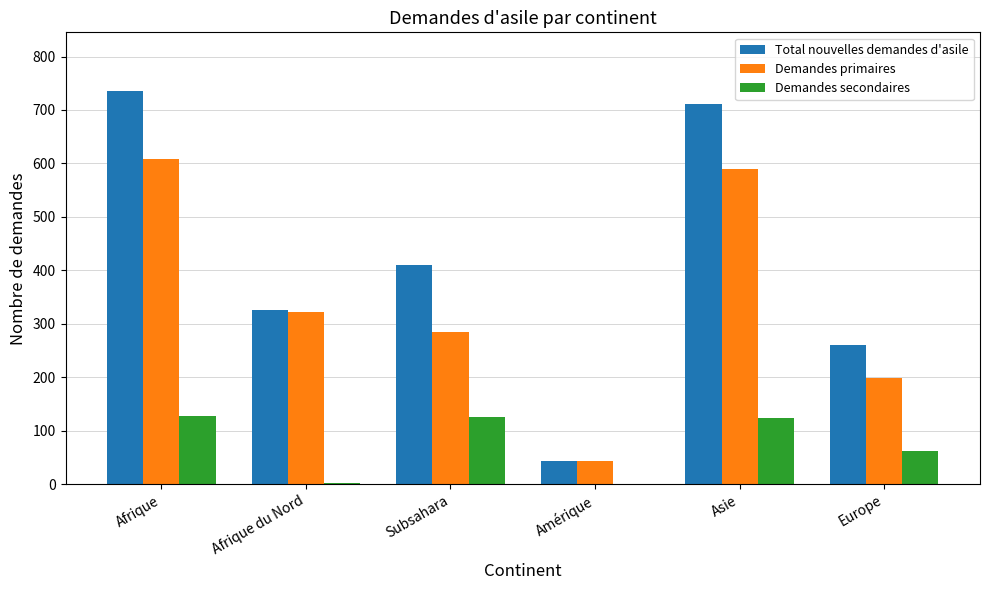

The value of Total nouvelles demandes d'asile at Afrique is 735. True or false?

True